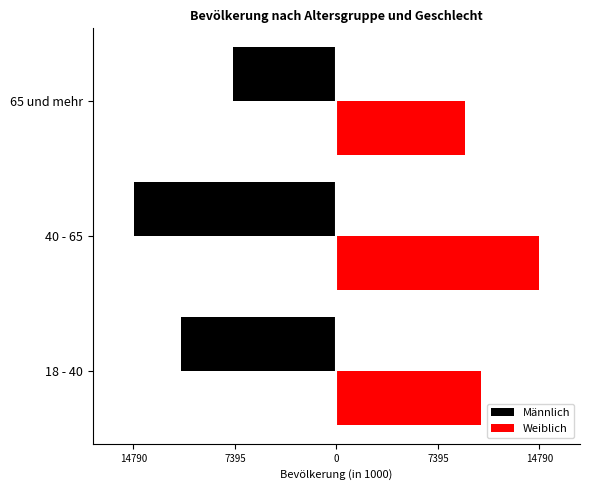

What is the value of the Weiblich bar at the 2nd from the left?

14790.4